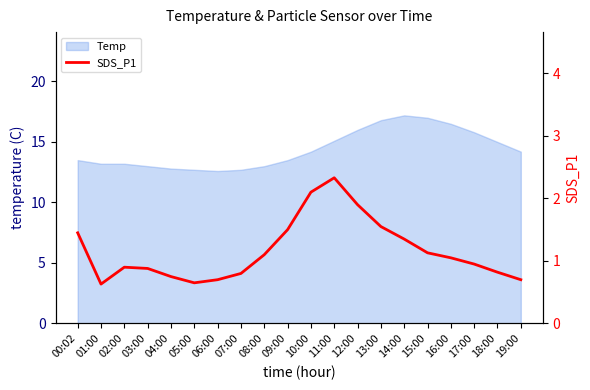

What is the average value?

1.2